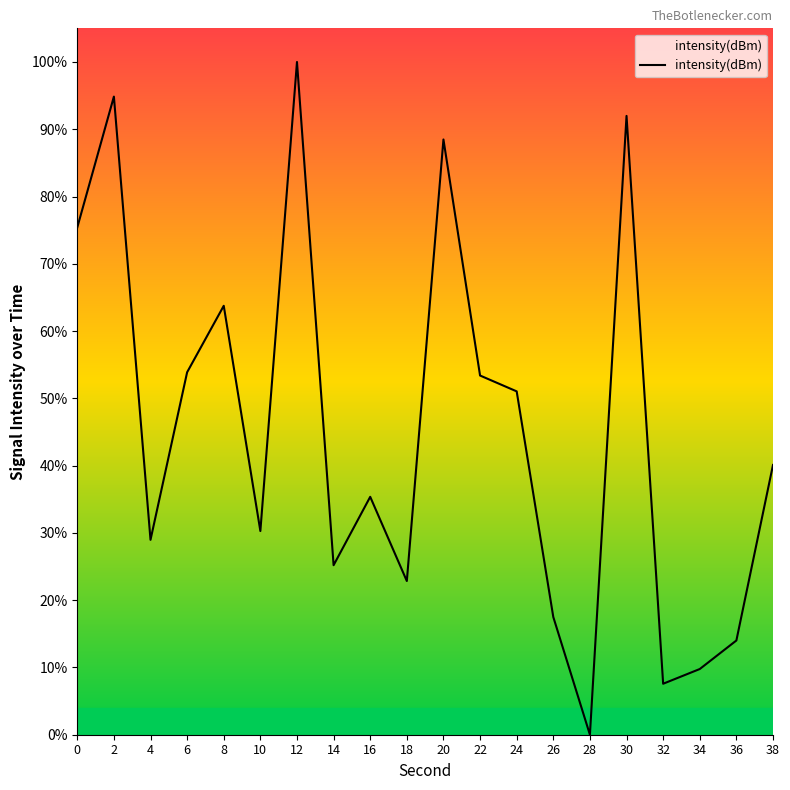

Reading left to right, transcribe all the data shown in this chart.

0=75.4	2=94.9	4=29.0	6=53.9	8=63.8	10=30.3	12=100.0	14=25.2	16=35.4	18=22.8	20=88.5	22=53.4	24=51.0	26=17.5	28=0.0	30=92.0	32=7.6	34=9.8	36=14.0	38=40.1